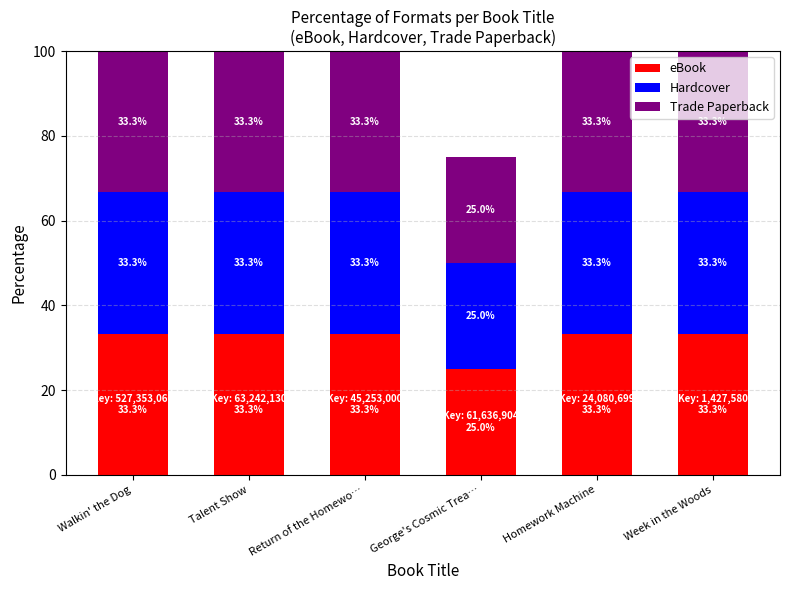

What is the sum of the eBook values at Homework Machine and George's Cosmic Trea…?

58.3